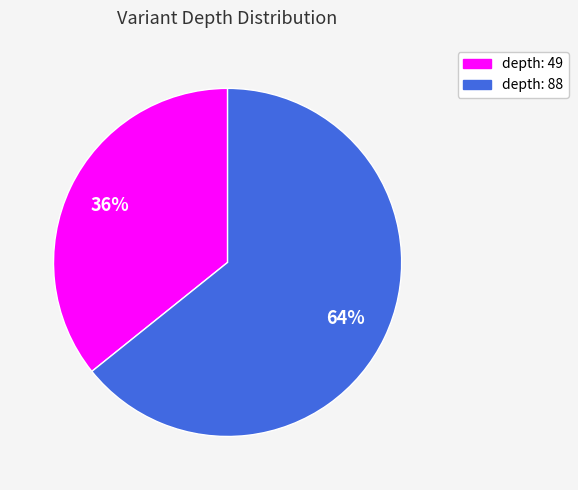

What percentage is the depth: 49 slice, to the nearest percent?

36%